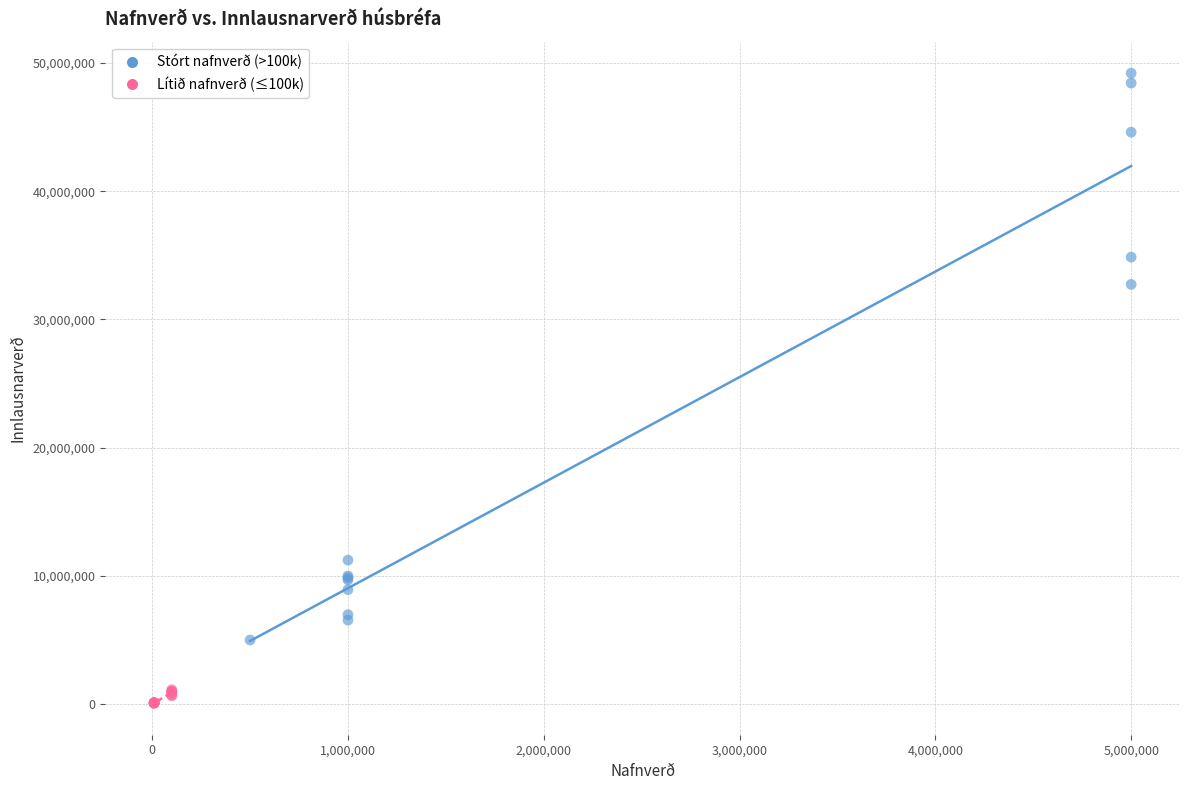

Which series contains the highest Y value?

Stórt nafnverð (>100k)